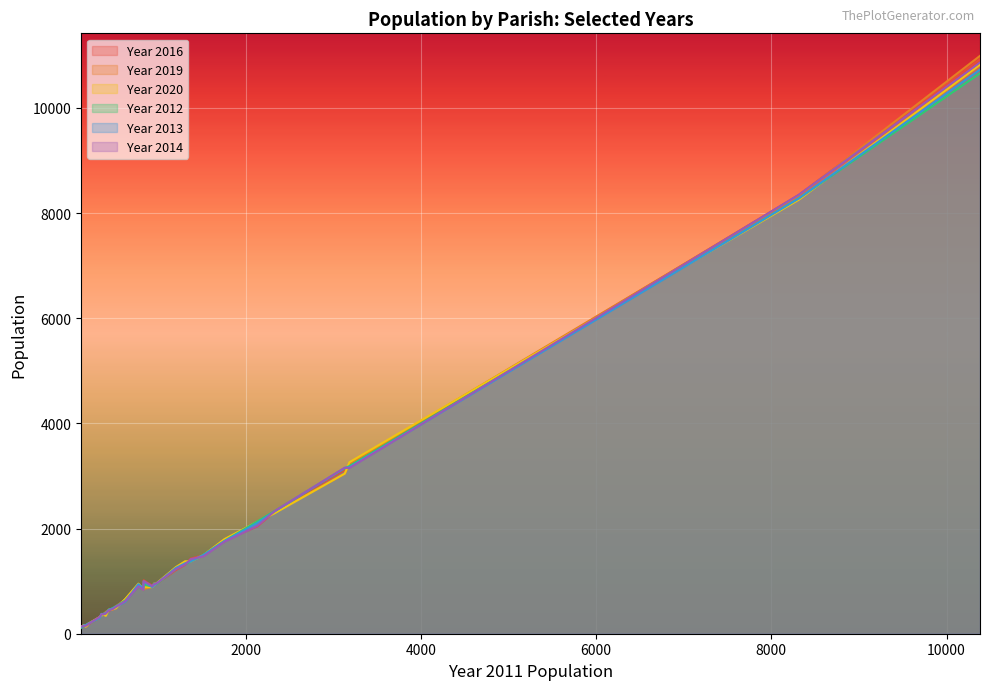

What is the label of the 22nd point from the left?

8316